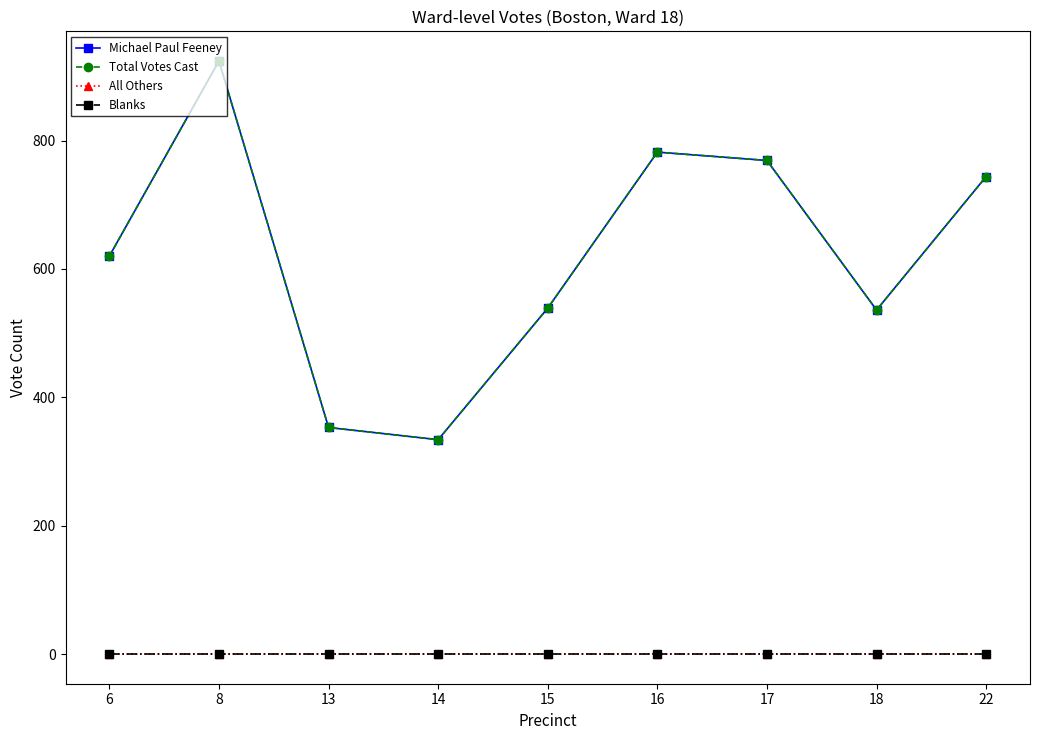

Is the value of Total Votes Cast at 22 greater than the value of Blanks at 22?

Yes